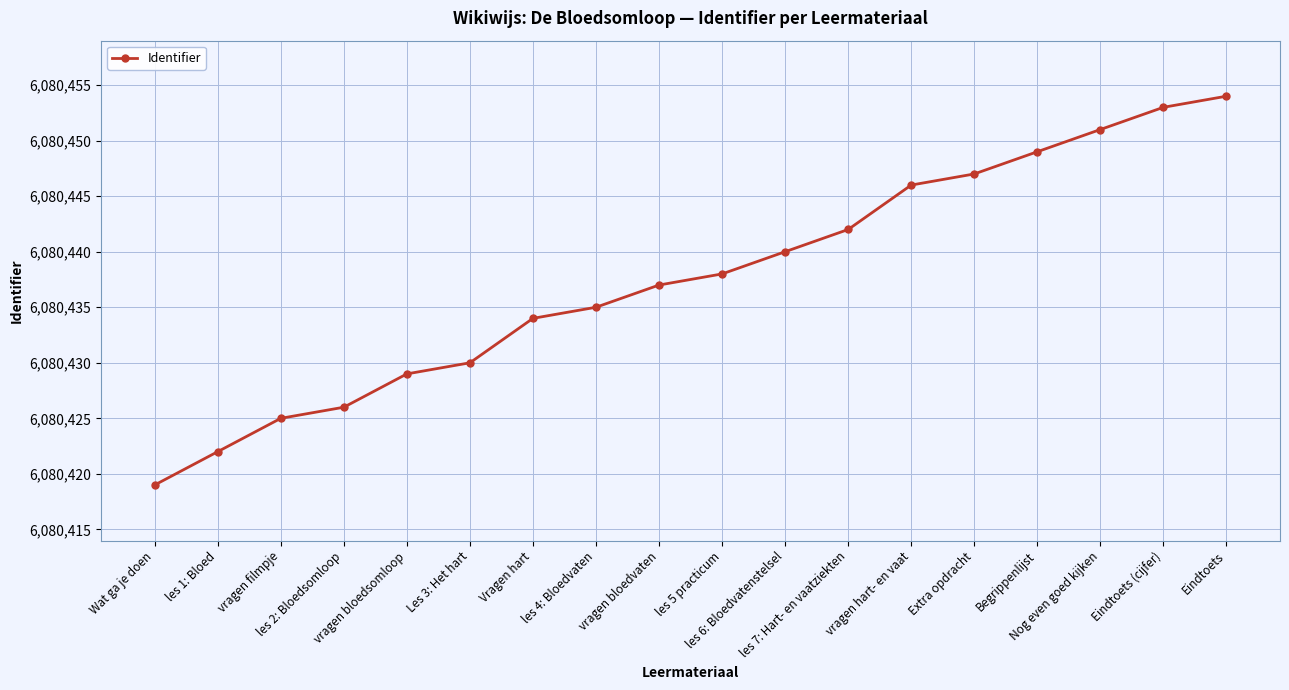

Which has a higher value, vragen hart- en vaat or vragen bloedvaten?

vragen hart- en vaat